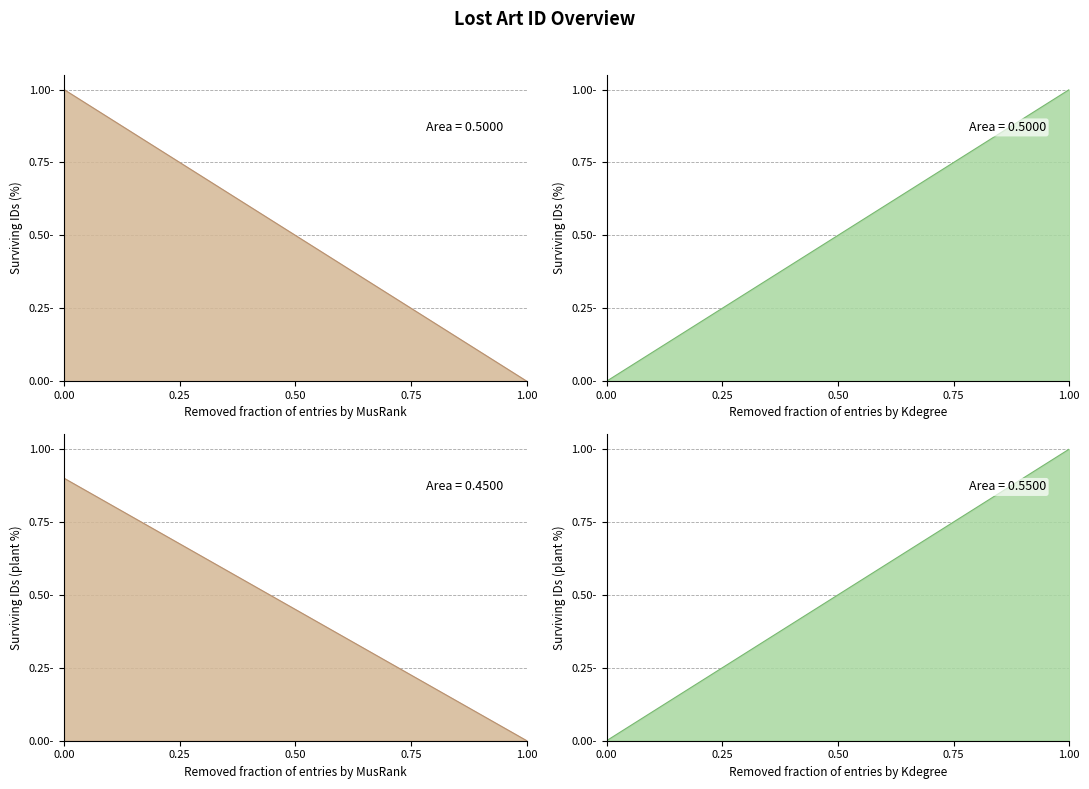

What is the value of the 1st point from the left?

1.0